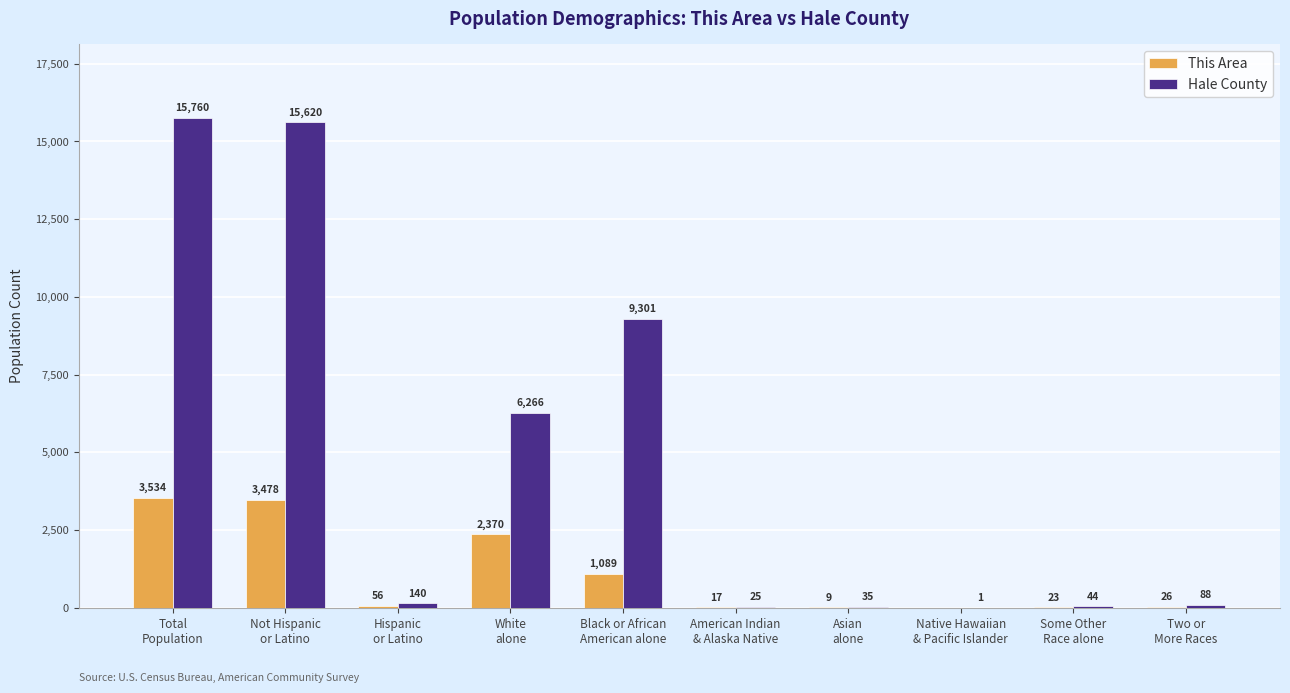

What is the maximum value shown in the chart?

15760